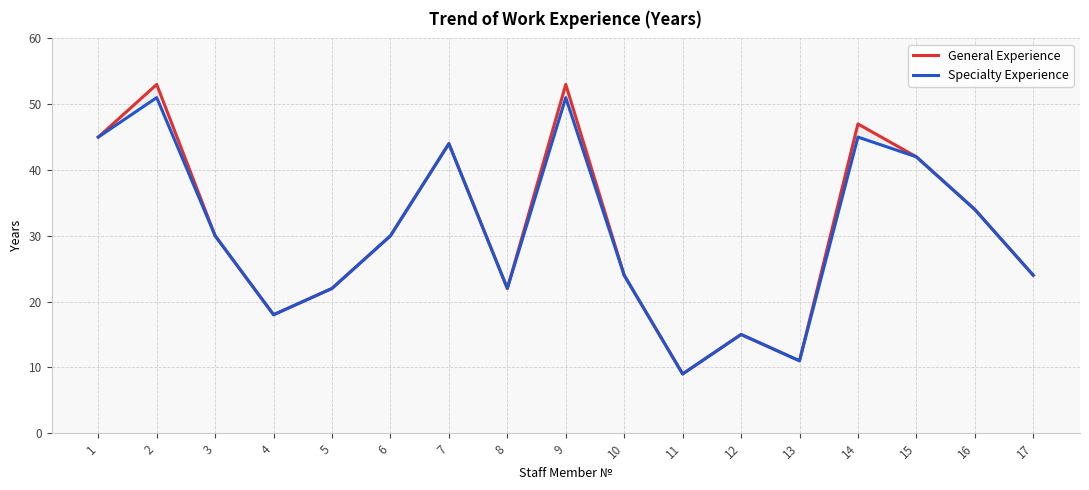

How many interior local valleys does the General Experience series have?

4